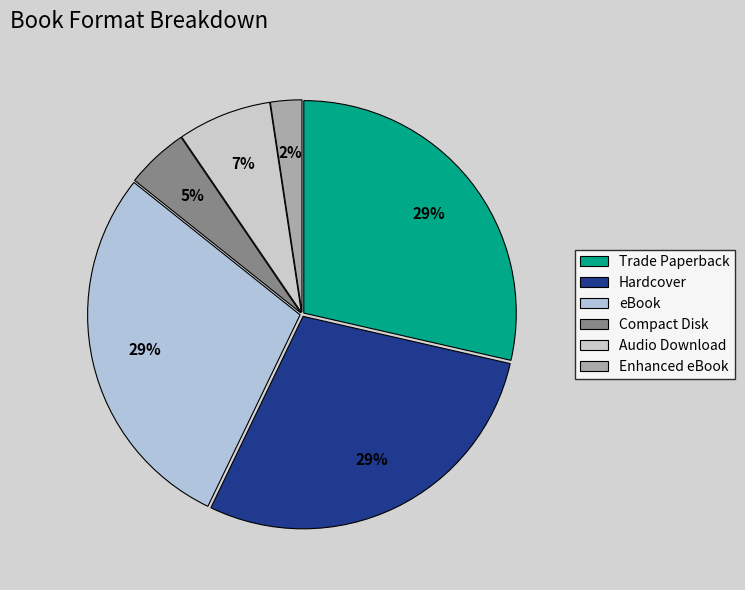

To the nearest percent, what is the average slice percentage?

17%